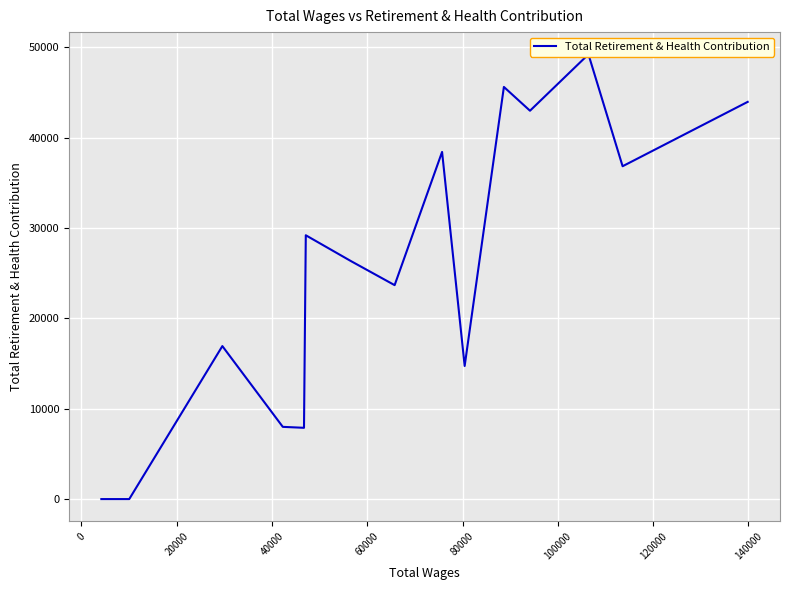

How many categories are shown in the chart?

15